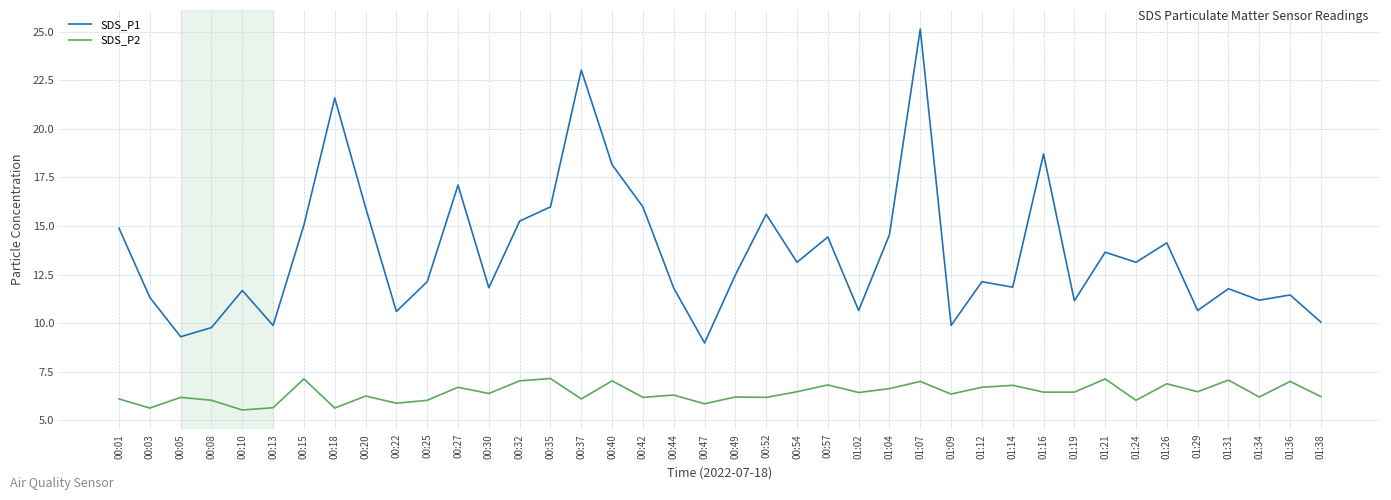

Which series changed the most between 00:05 and 00:57?

SDS_P1